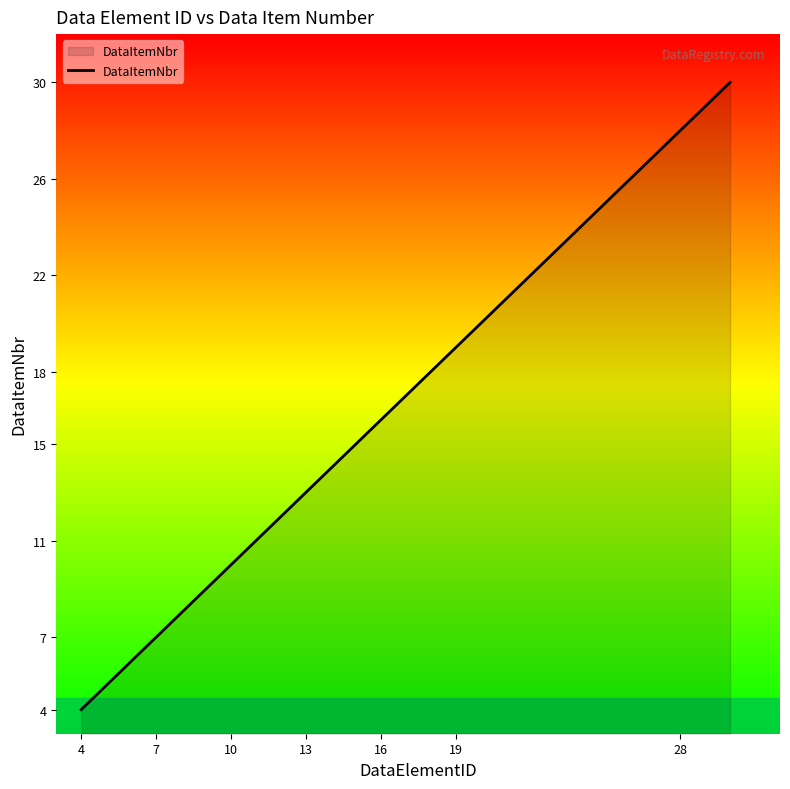

What is the greatest value displayed?

30